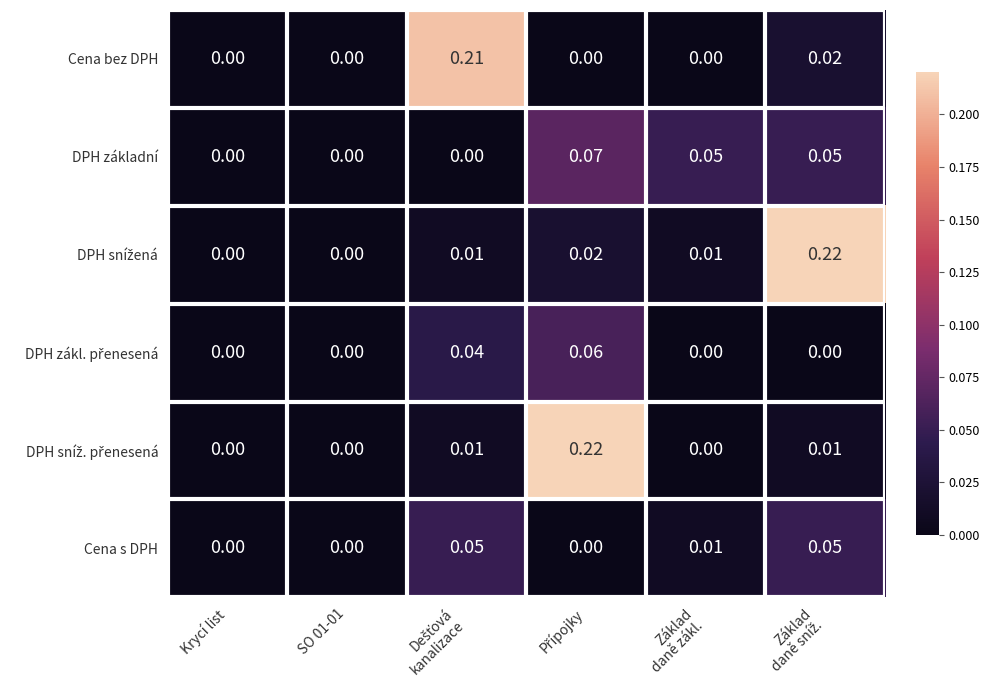

Which series has the largest range (max minus min)?

DPH snížená